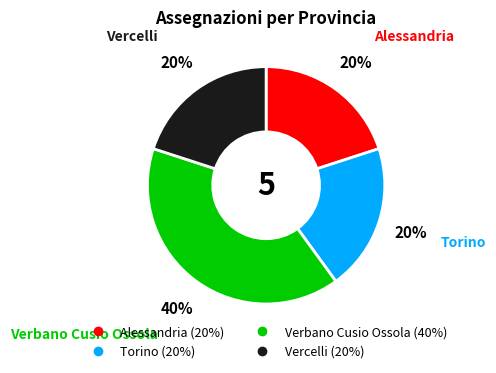

Is there a majority slice in this chart?

No